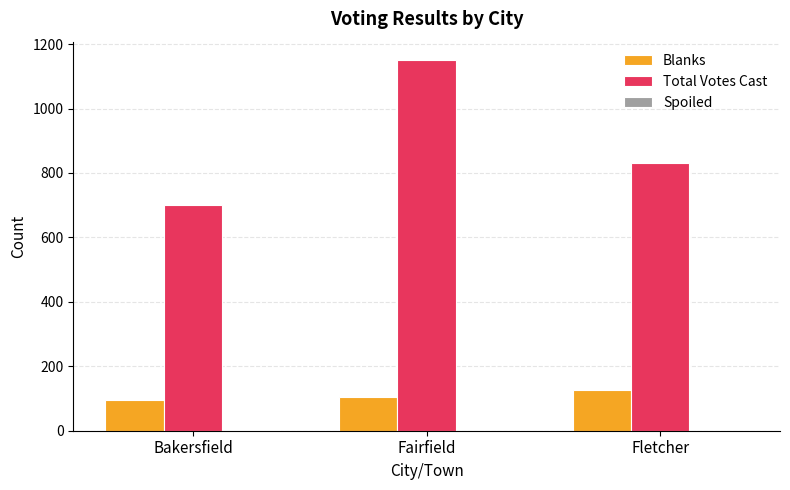

At which category does the chart reach its peak across all series?

Fairfield